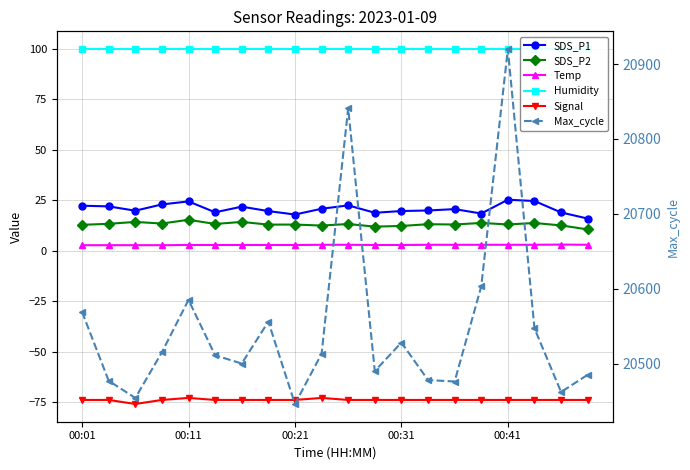

What is the value of the Humidity point at the 19th from the left?

99.9